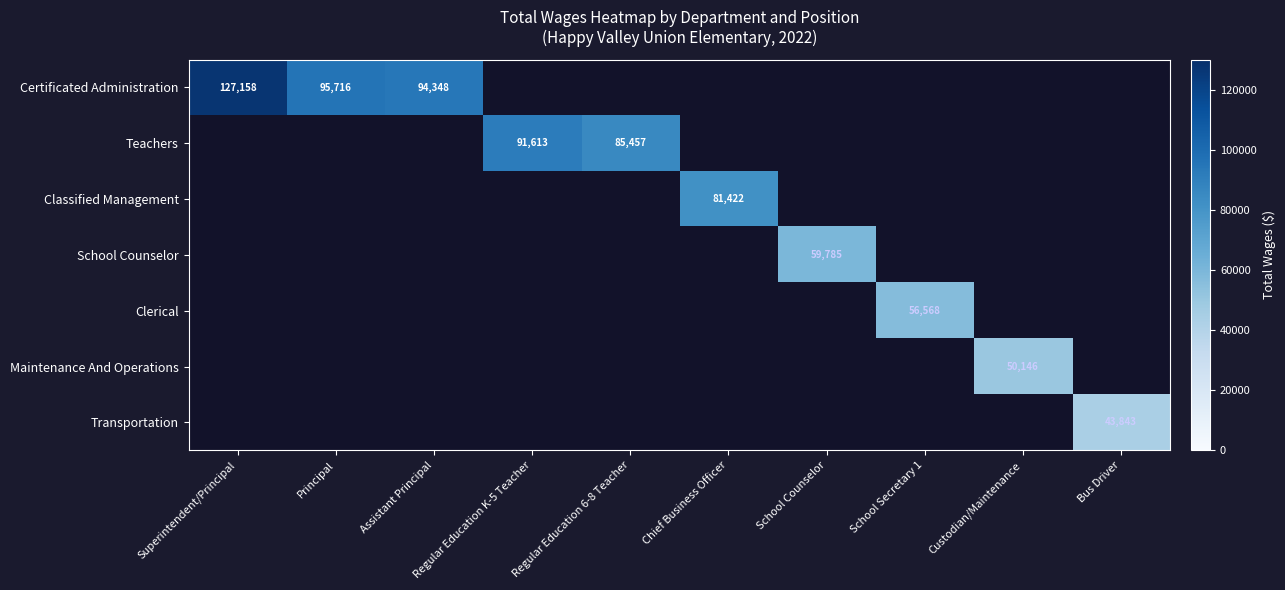

List the series in order of their overall mean, highest first.

Certificated Administration, Teachers, Classified Management, School Counselor, Clerical, Maintenance And Operations, Transportation